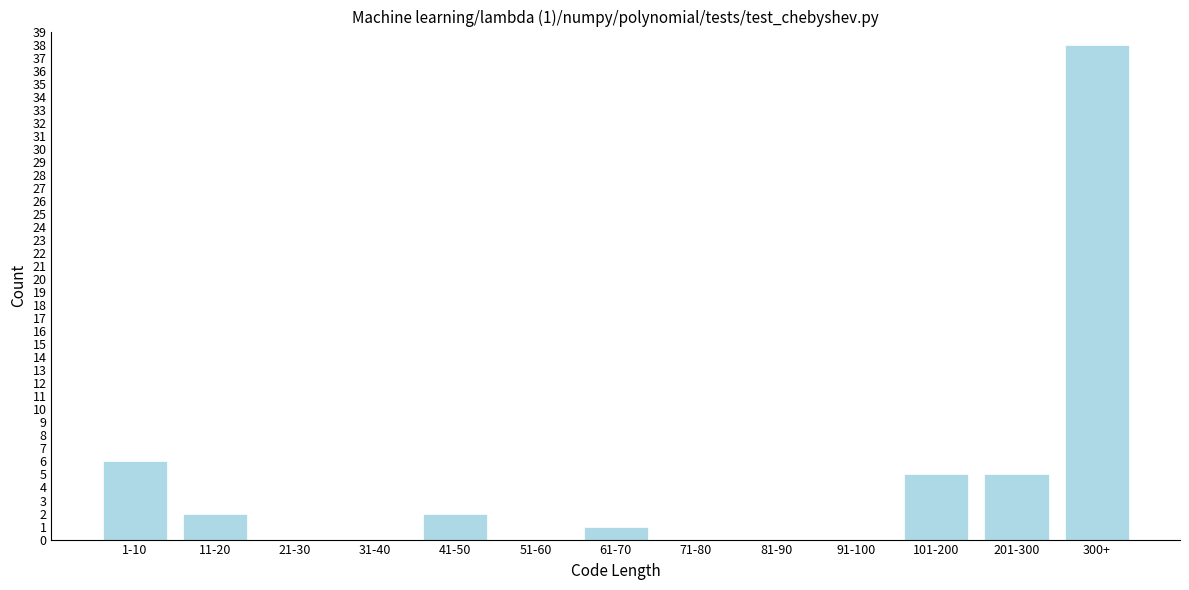

Reading left to right, transcribe all the data shown in this chart.

1-10=6	11-20=2	21-30=0	31-40=0	41-50=2	51-60=0	61-70=1	71-80=0	81-90=0	91-100=0	101-200=5	201-300=5	300+=38